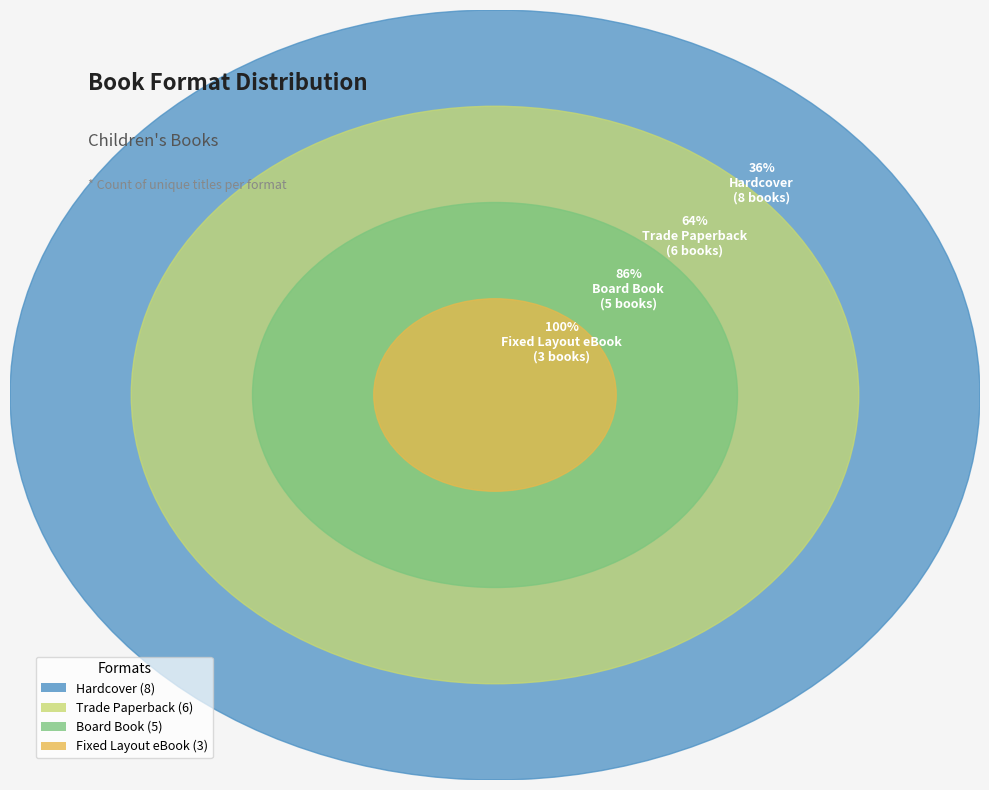

Count the number of slices in the pie.

4